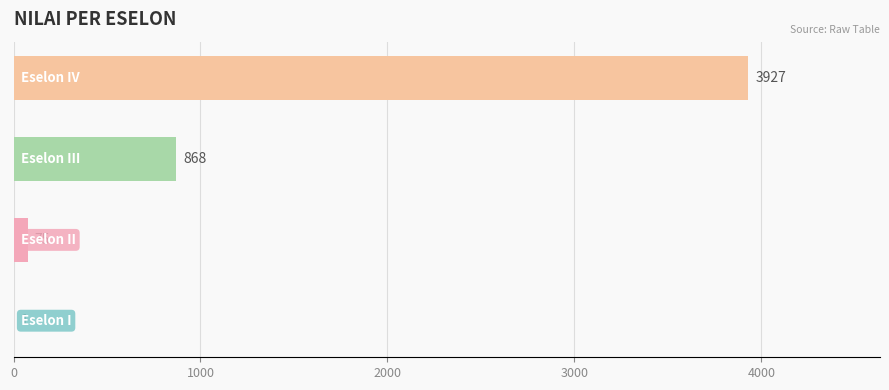

What is the maximum value shown in the chart?

3927